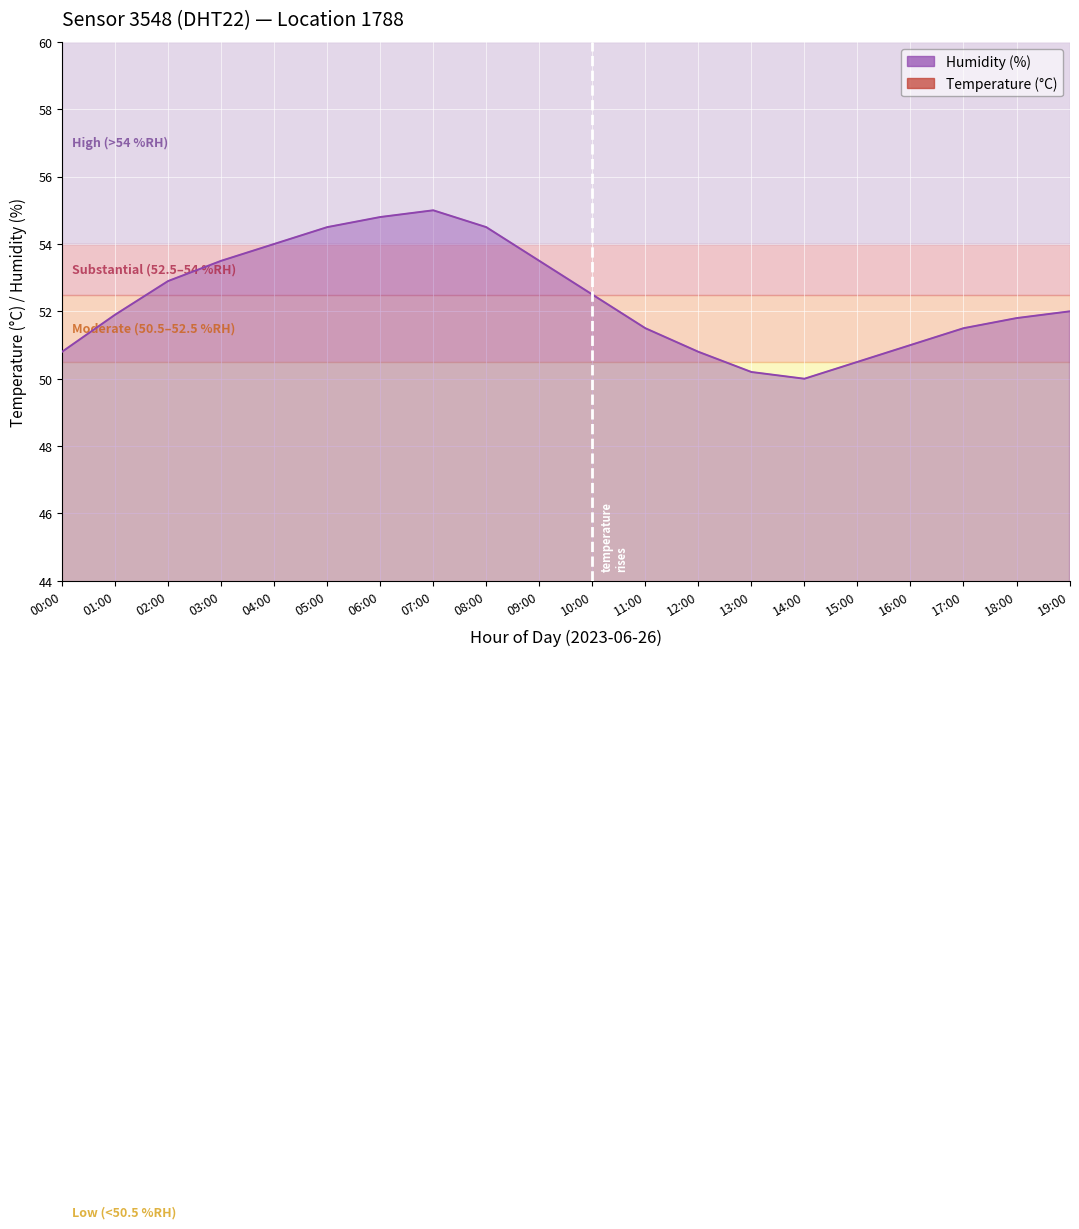

What is the sum of all humidity values?

1047.2